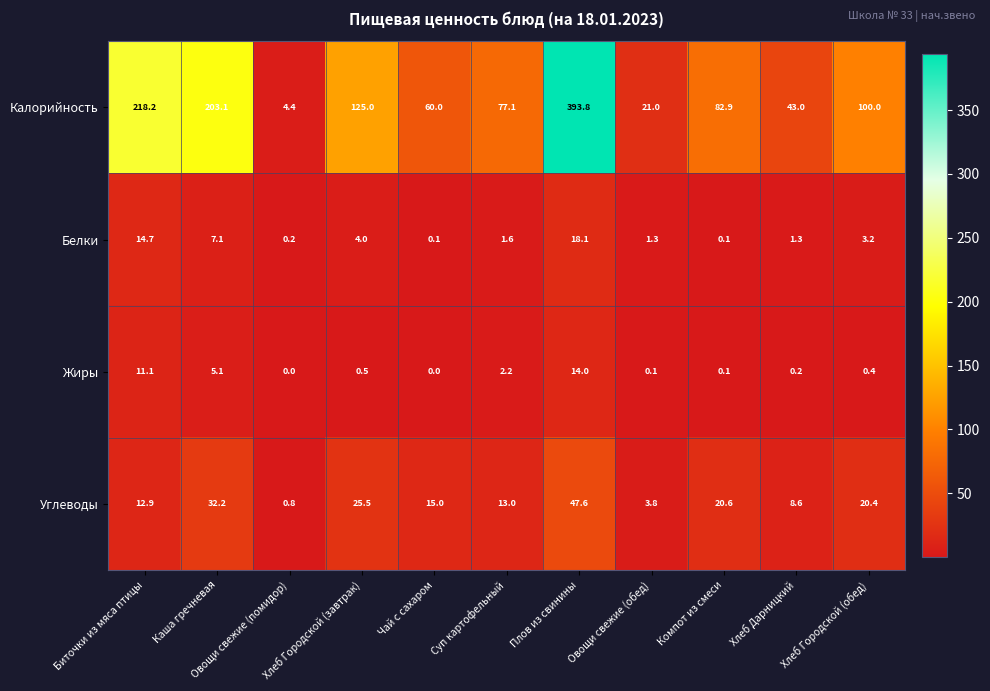

Which category has the lowest value in the Углеводы series?

Овощи свежие (помидор)